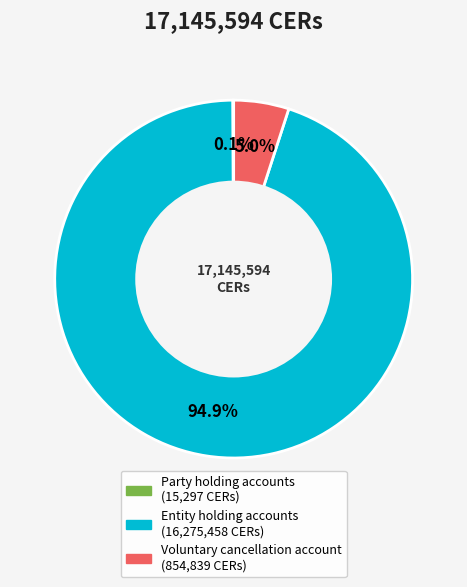

To the nearest percent, what is the difference between the largest and smallest slice percentages?

95%